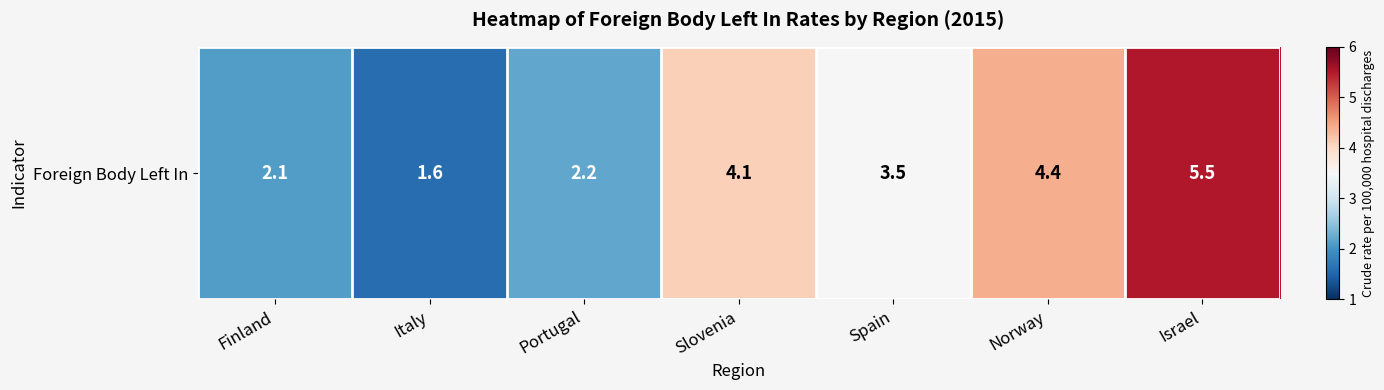

What is the change in value from Italy to Spain?

+1.9